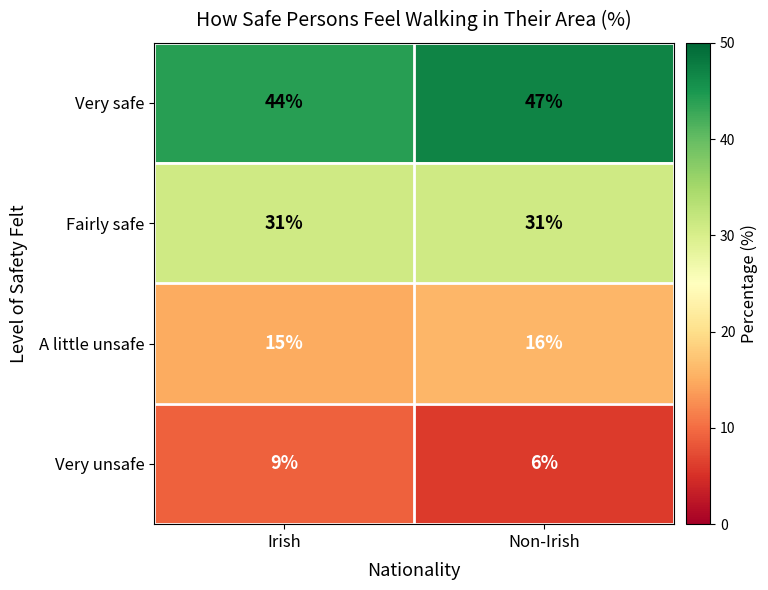

Which series has the largest total across all categories?

Very safe